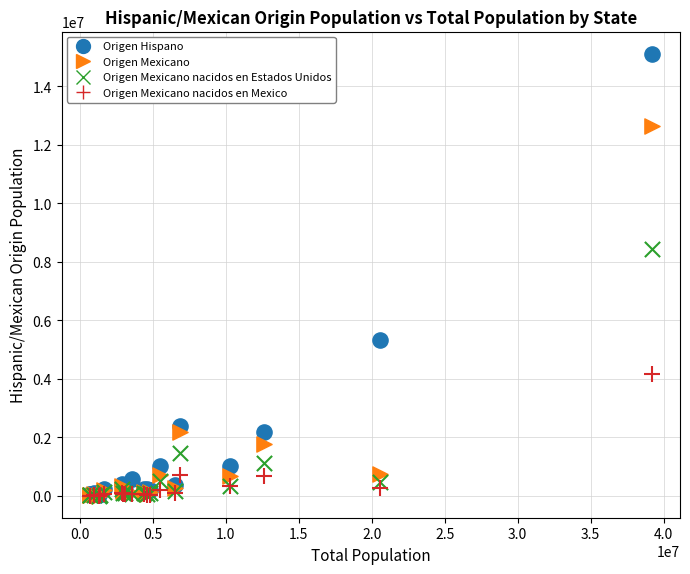

What are all the series names shown in the legend?

Origen Hispano, Origen Mexicano, Origen Mexicano nacidos en Estados Unidos, Origen Mexicano nacidos en Mexico